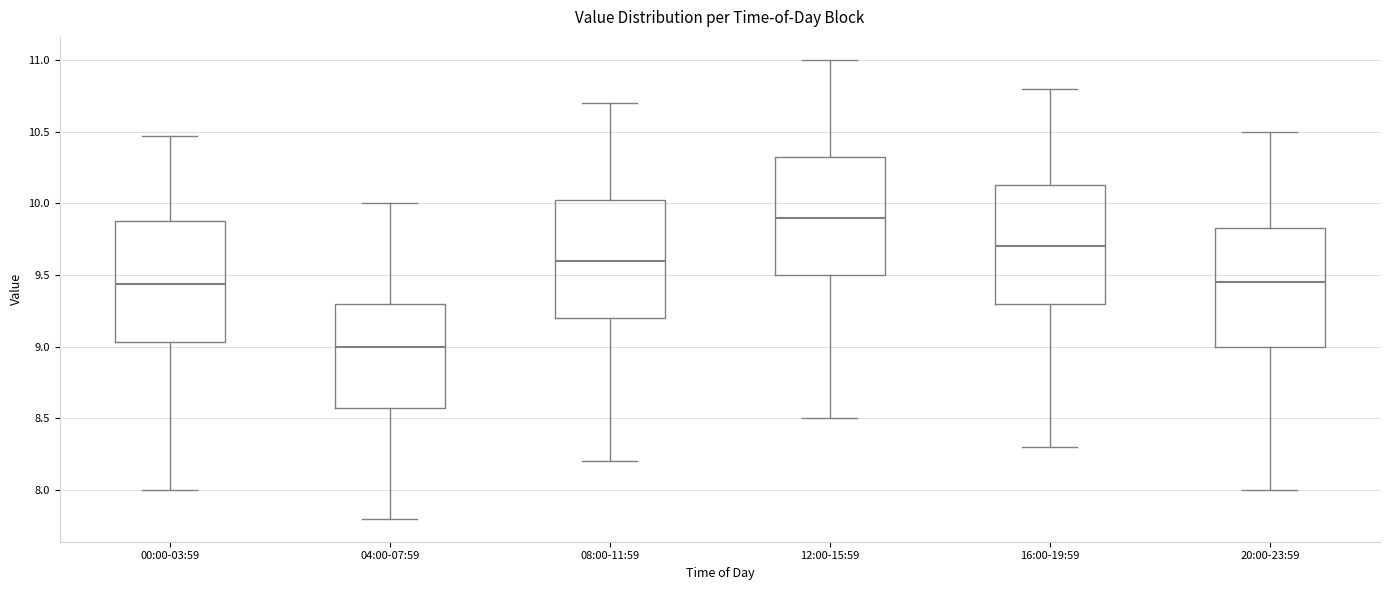

Reading left to right, transcribe this box plot: for each box, give where its median line is, the range the box spans, and where its two whiskers end, as read against the y-axis. The values are not printed on the chart, so give them approximately, as read against the axis.

00:00-03:59: median 9.45, box 9.05 to 9.90, whiskers 8.00 to 10.45
04:00-07:59: median 9.00, box 8.60 to 9.30, whiskers 7.80 to 10.00
08:00-11:59: median 9.60, box 9.20 to 10.05, whiskers 8.20 to 10.70
12:00-15:59: median 9.90, box 9.50 to 10.35, whiskers 8.50 to 11.00
16:00-19:59: median 9.70, box 9.30 to 10.15, whiskers 8.30 to 10.80
20:00-23:59: median 9.45, box 9.00 to 9.85, whiskers 8.00 to 10.50